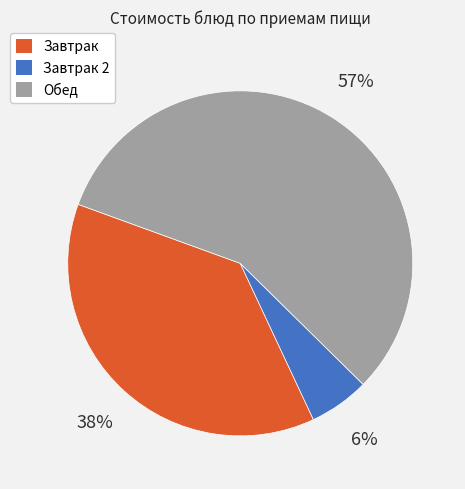

Does any single category account for the majority?

Yes